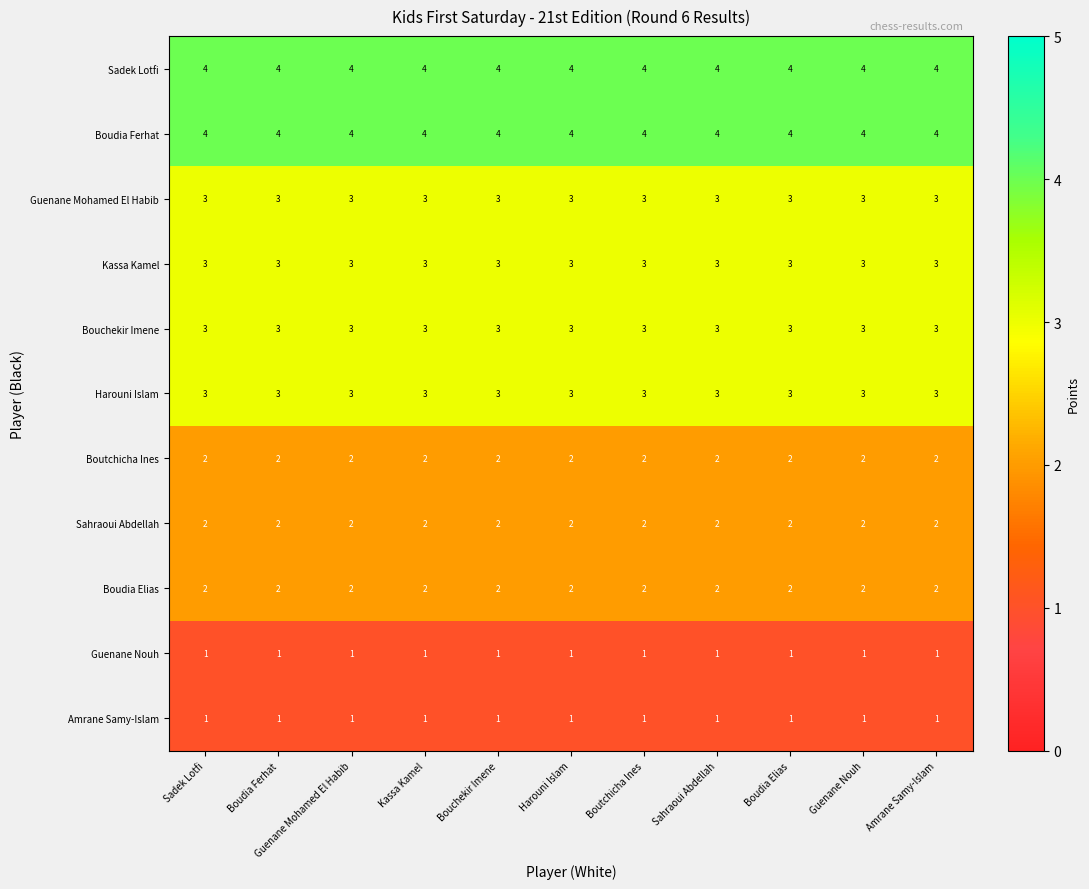

What is the spread (max minus min) of values at Kassa Kamel?

3